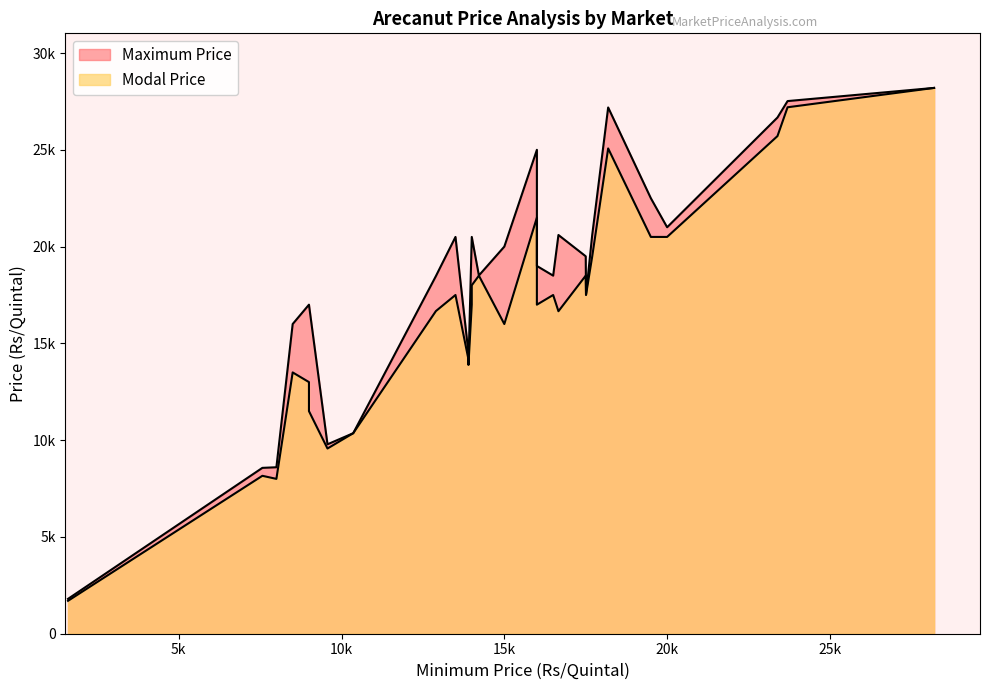

True or false: Modal Price and Maximum Price intersect in this chart.

False